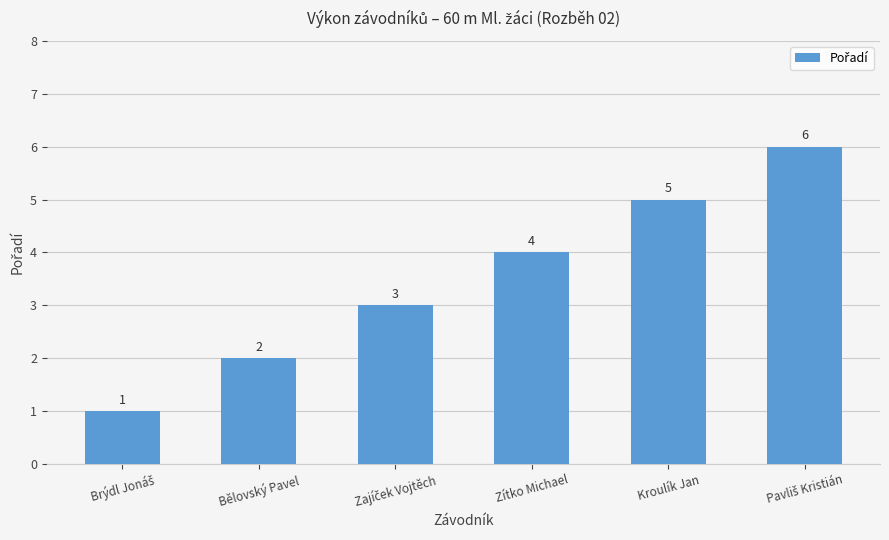

Is it true that the value at Kroulík Jan is 5?

True